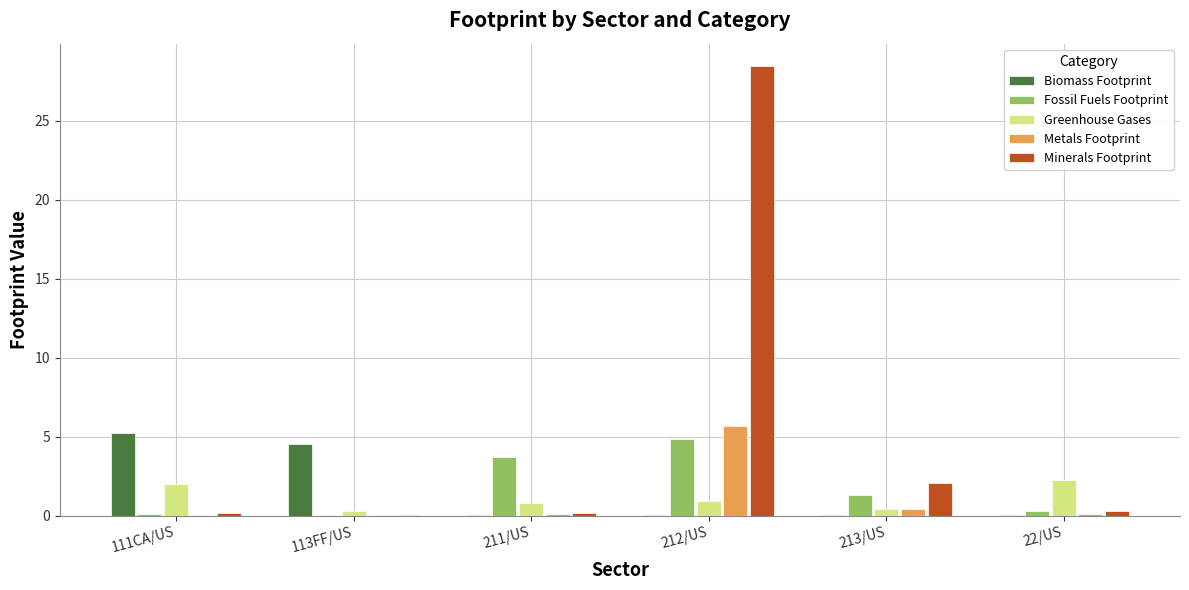

What is the highest value of the Biomass Footprint series?

5.3